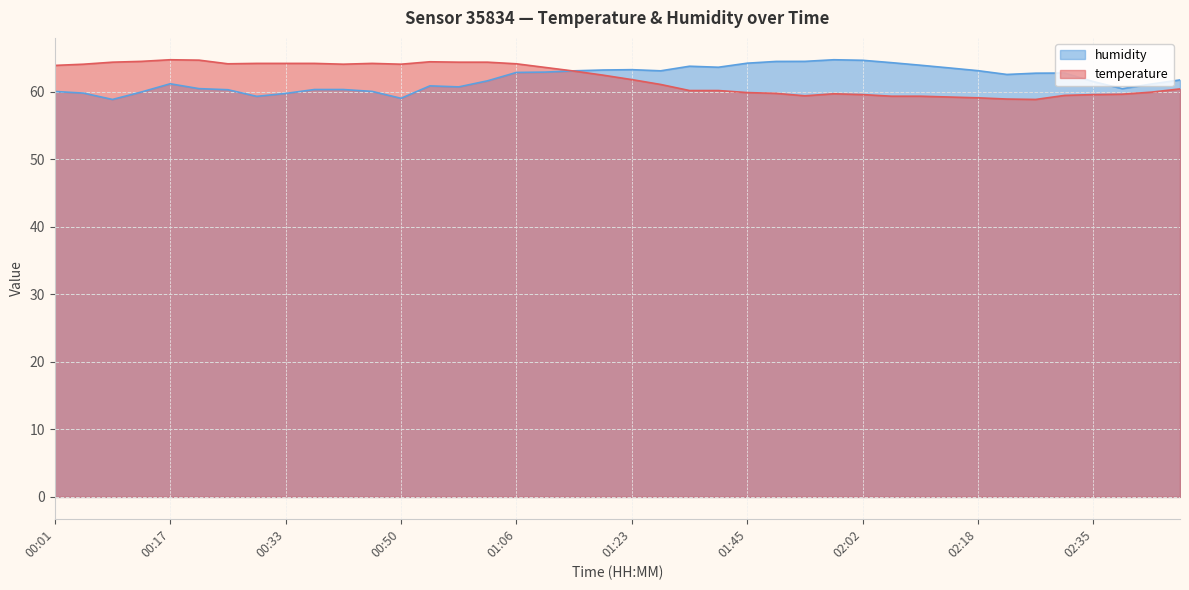

How many interior local valleys does the temperature series have?

5